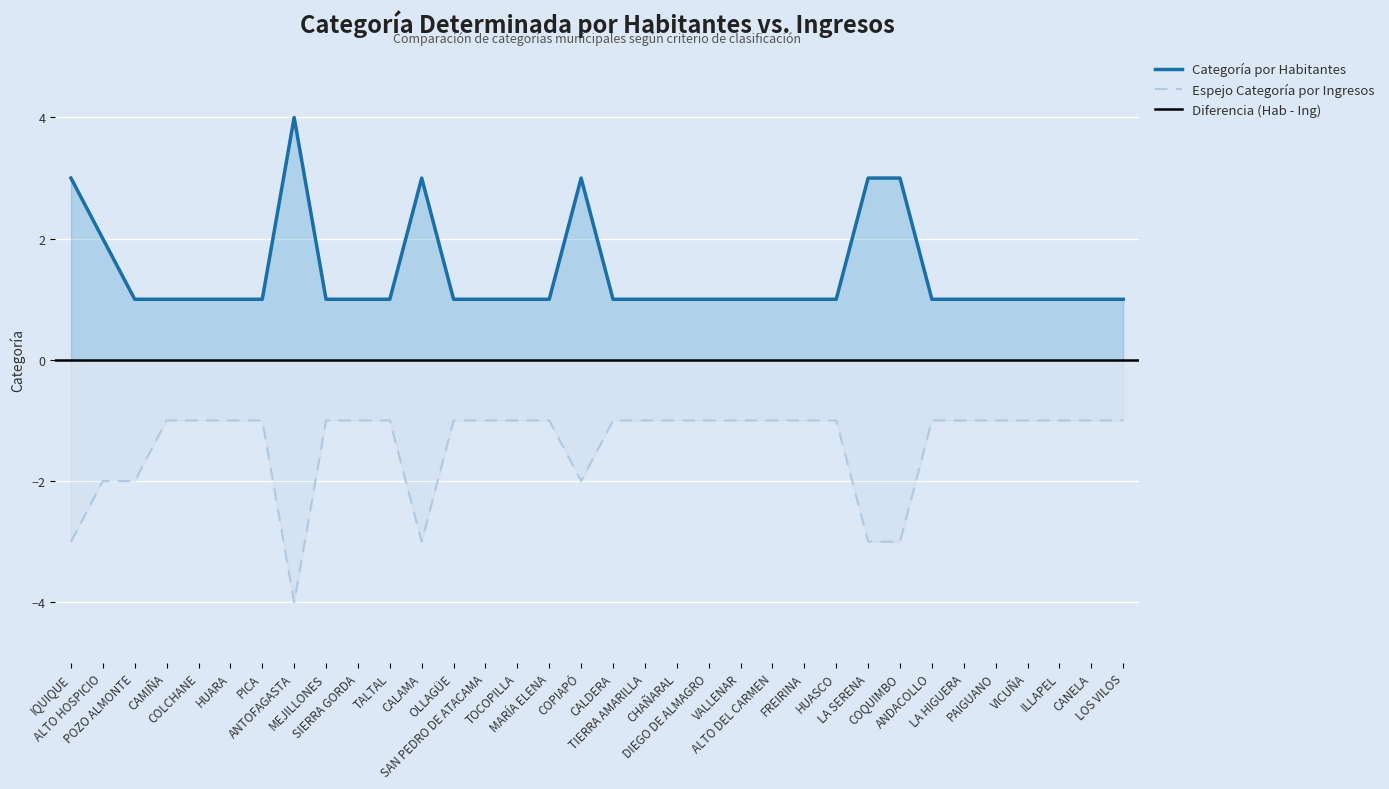

Which series has the largest total across all categories?

Categoría por Habitantes